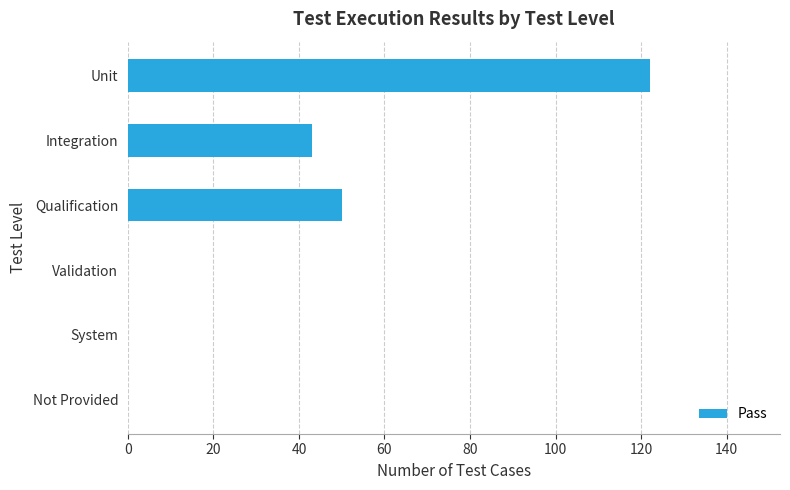

Reading top to bottom, transcribe all the data shown in this chart.

Unit=122	Integration=43	Qualification=50	Validation=0	System=0	Not Provided=0